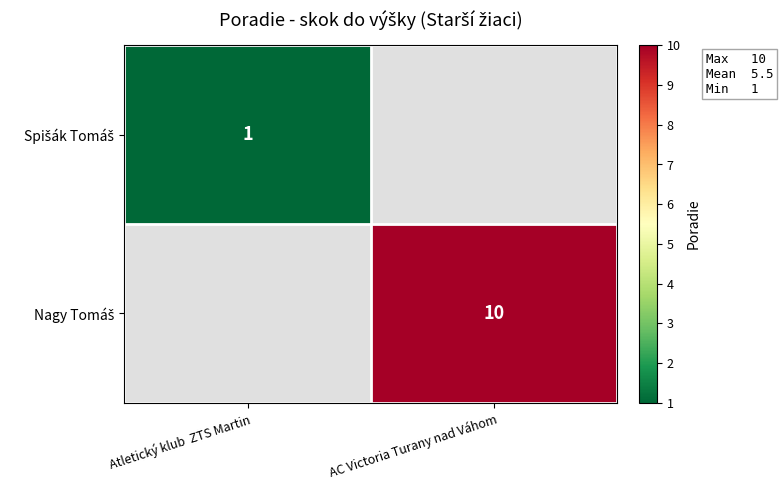

Which label corresponds to the smallest value in the chart?

Atletický klub  ZTS Martin